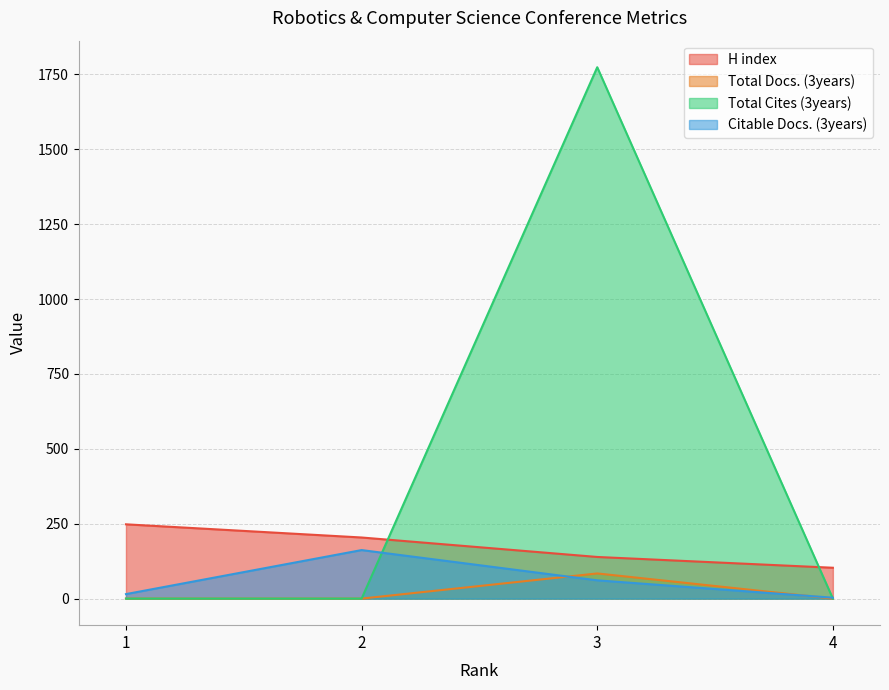

At which label is Total Docs. (3years) closest to 42?

1